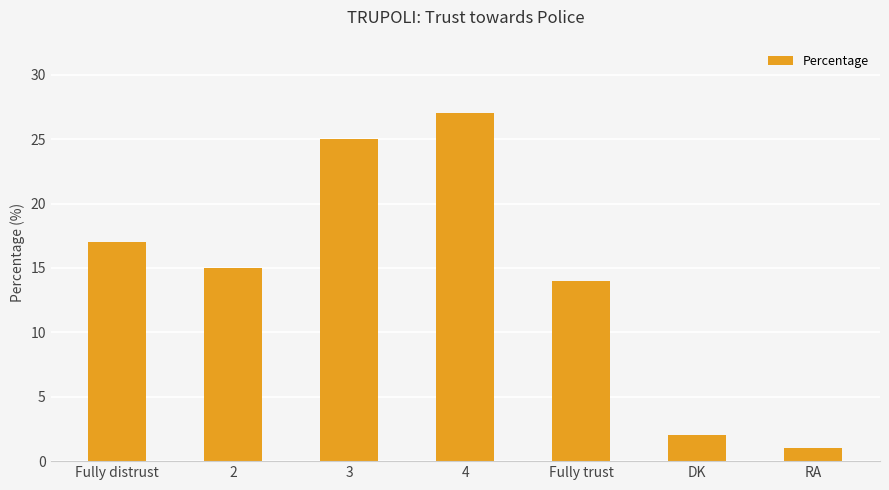

Rank the categories by value from lowest to highest.

RA, DK, Fully trust, 2, Fully distrust, 3, 4